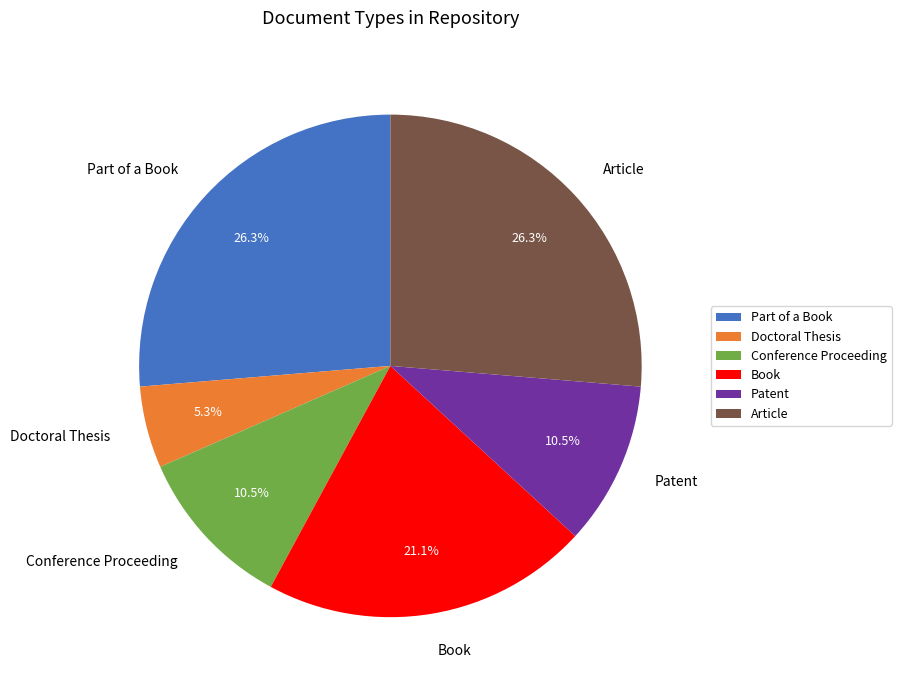

Approximately how many times larger is the value at Book compared to Patent?

2.0